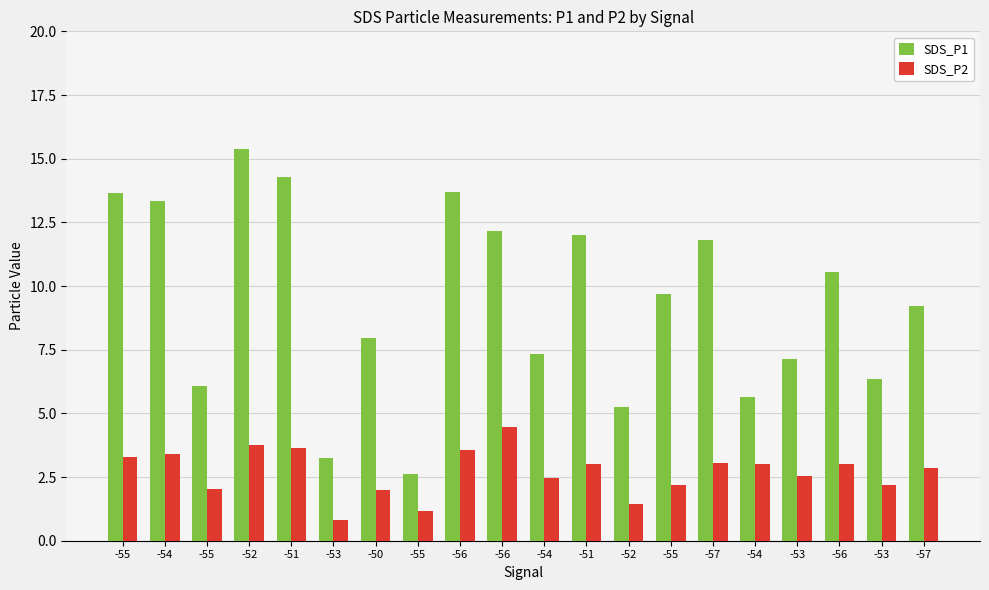

At which label is SDS_P1 closest to 9?

-57